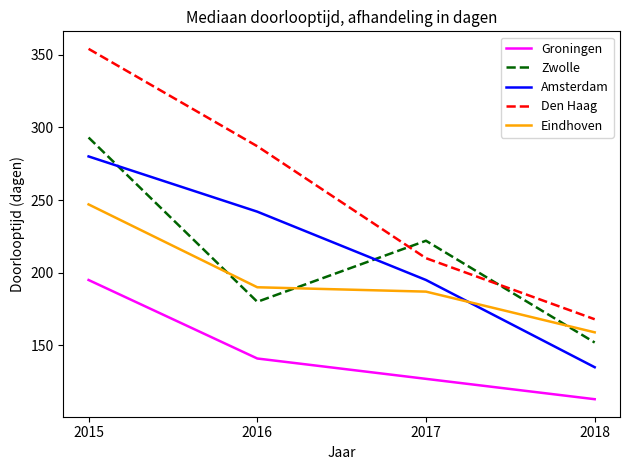

What is the difference between the second highest and minimum values in the Groningen series?

28